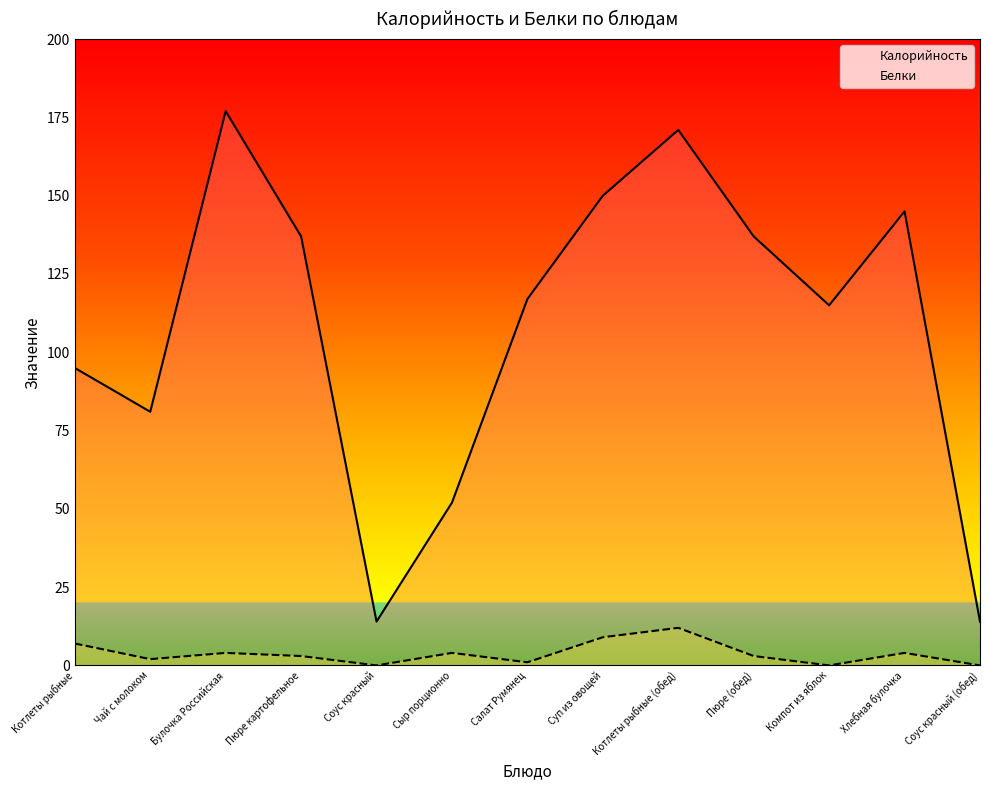

At which category does Белки reach its first local peak?

Булочка Российская